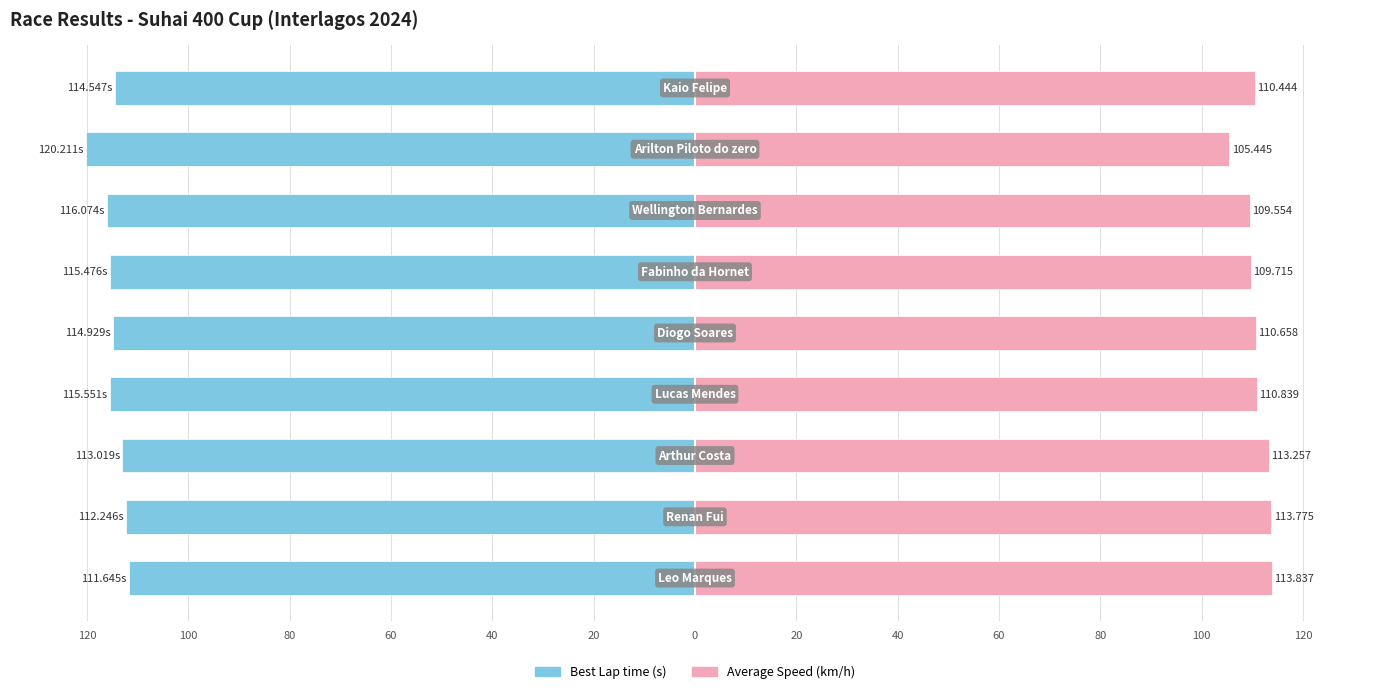

Reading right to left, what are all the values shown in this chart?

Best Lap time (s): -114.5	-120.2	-116.1	-115.5	-114.9	-115.6	-113.0	-112.2	-111.6
Average Speed (km/h): 110.4	105.4	109.6	109.7	110.7	110.8	113.3	113.8	113.8